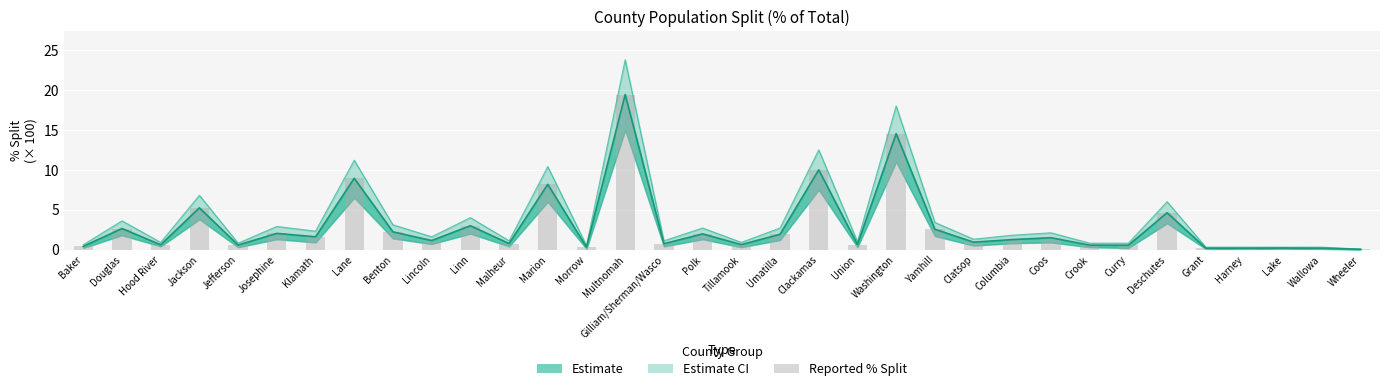

Is it true that the value at Multnomah is 7.2?

False